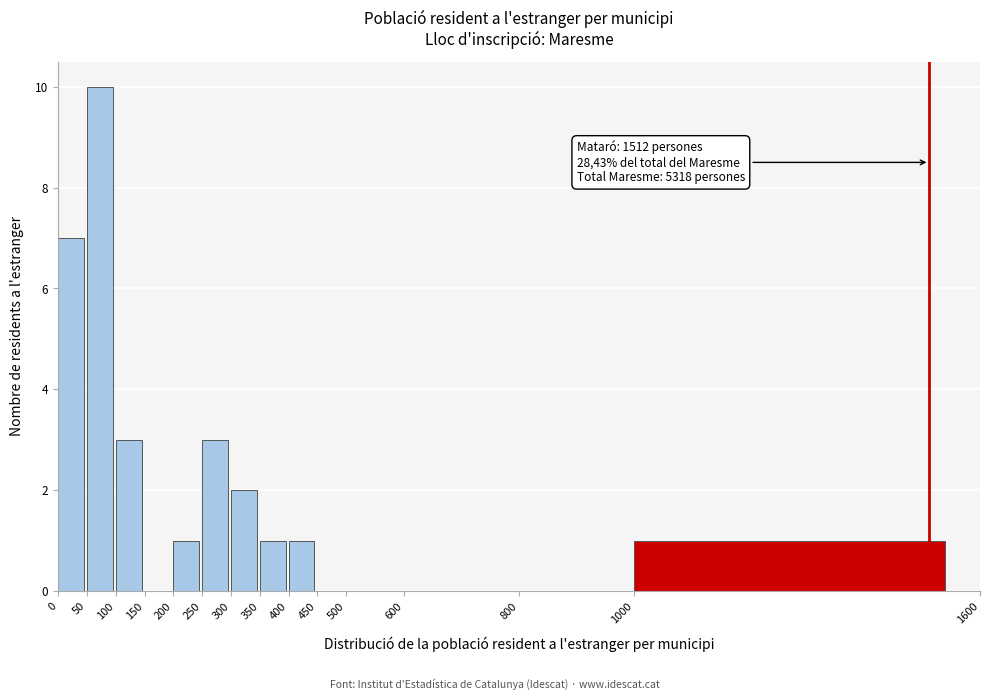

Over which range of the x-axis is the bar tallest?

50 to 100